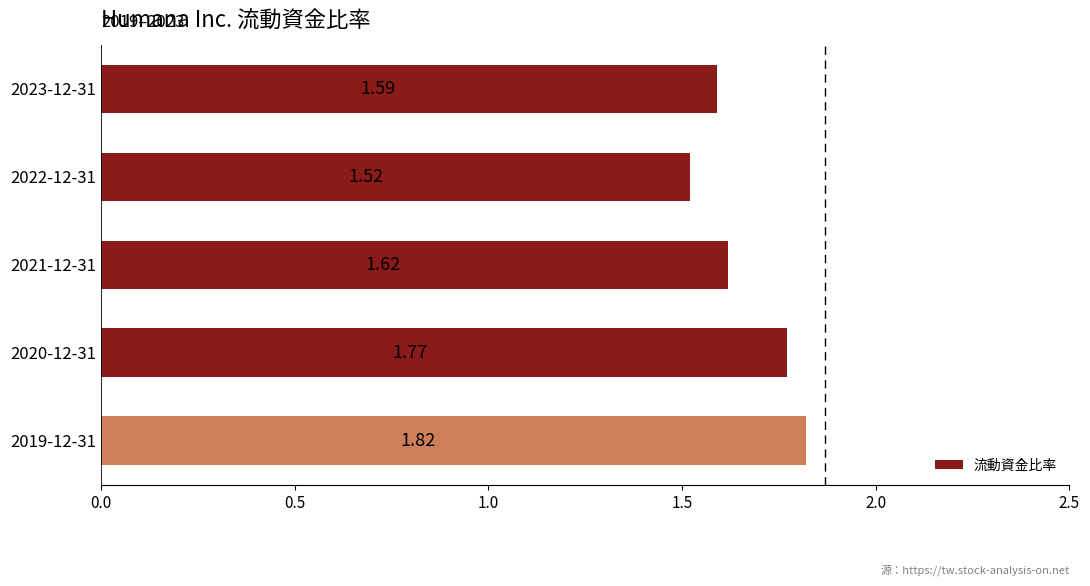

What is the sum of all values?

8.3